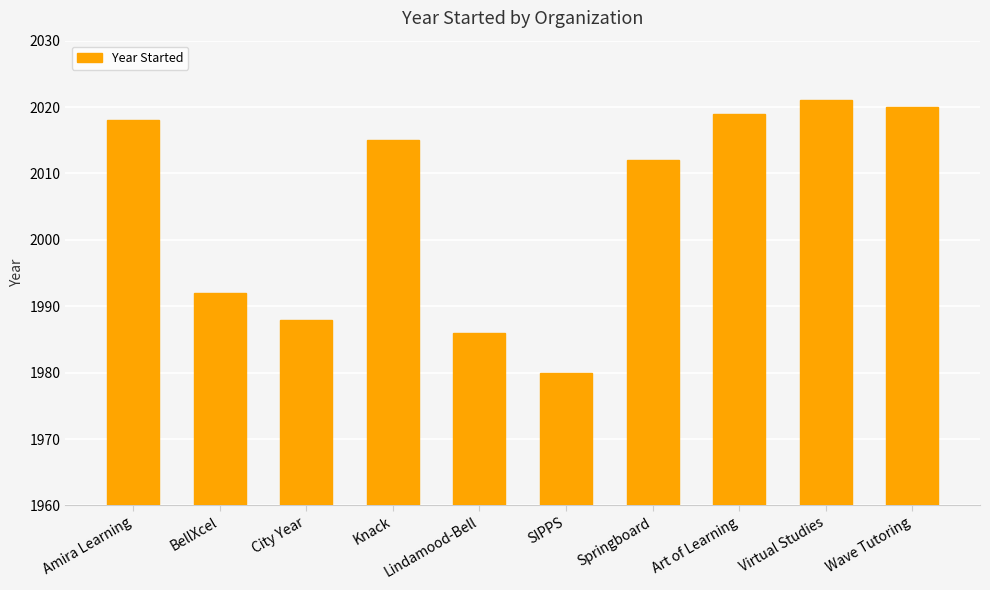

What is the difference between the second highest and second lowest values?

34